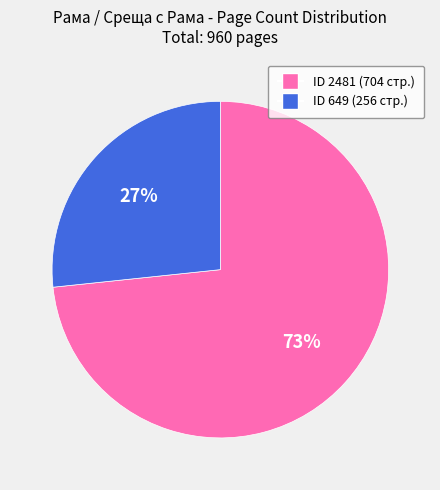

To the nearest percent, what is the average slice percentage?

50%